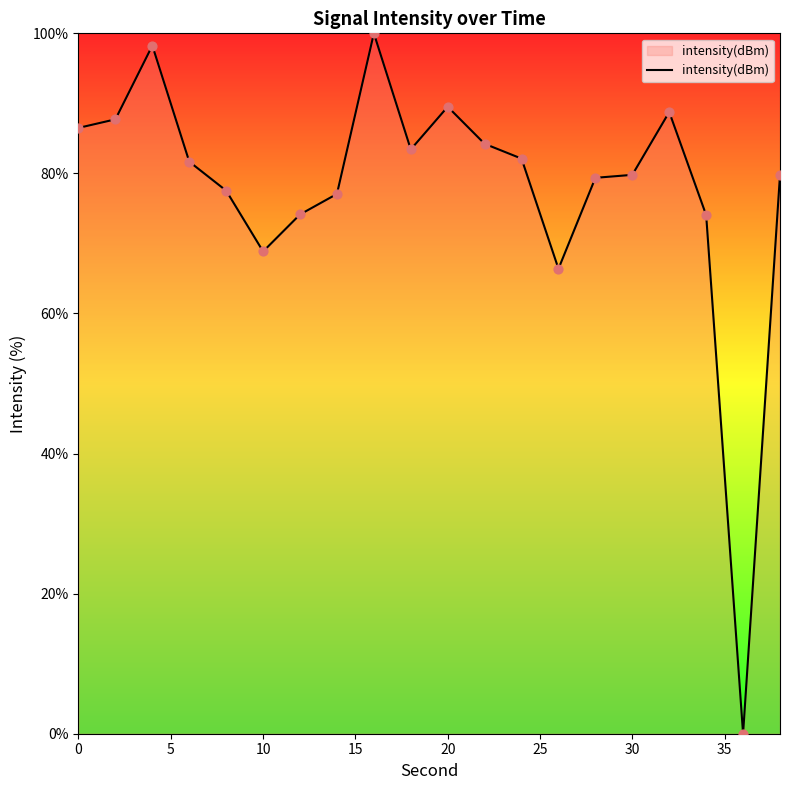

What is the greatest value displayed?

100.0